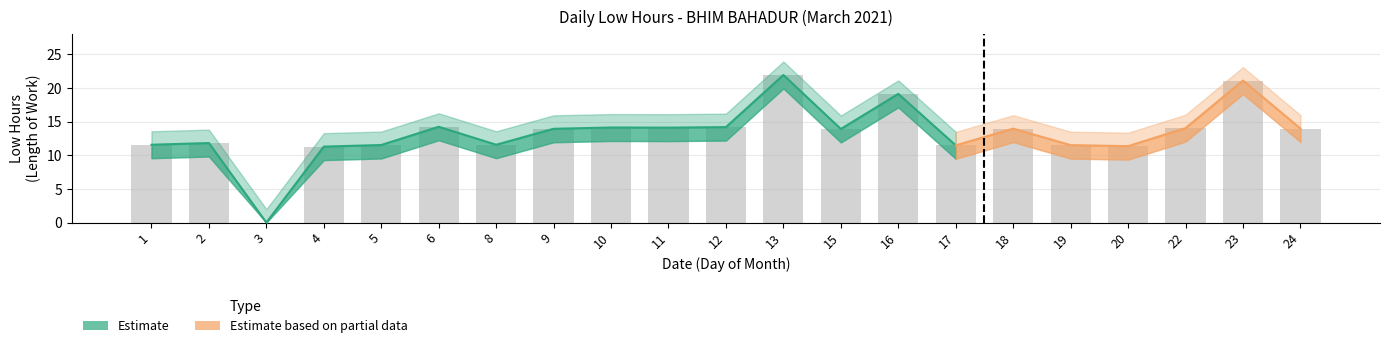

At which label does Low Lower reach its peak?

13